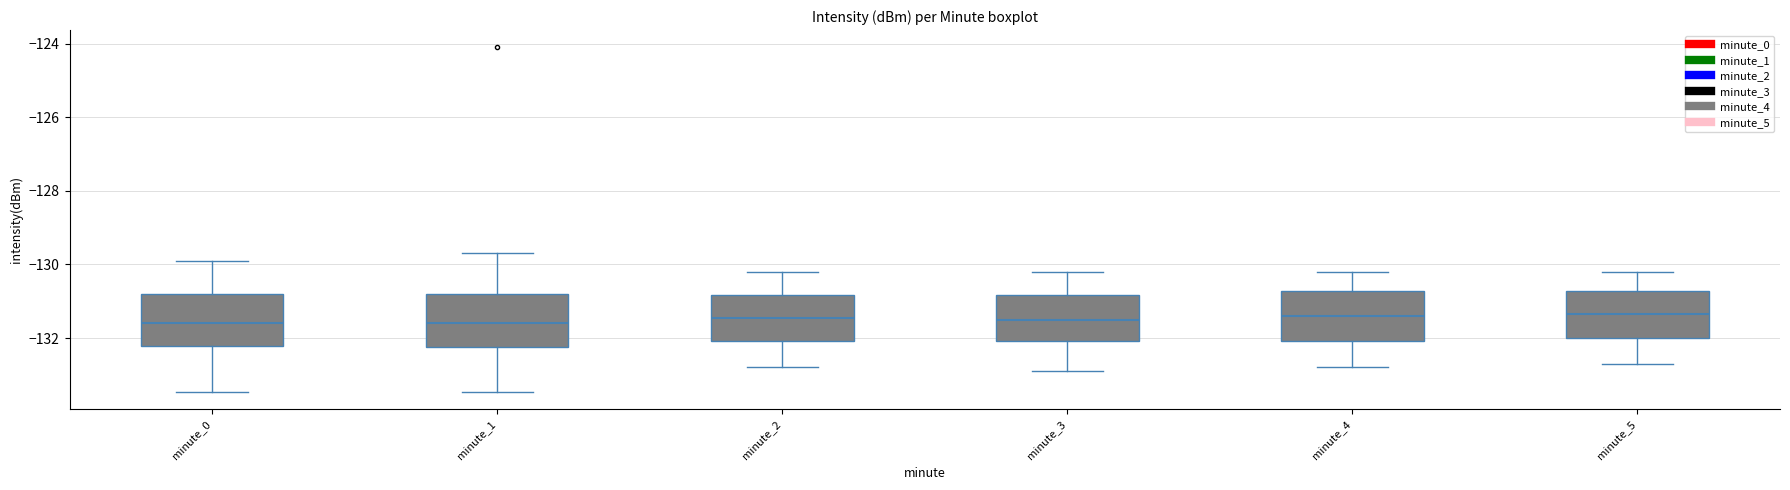

Where is the upper edge of the box for minute_3 on the y-axis? The values are not printed on the chart, so give them approximately, as read against the axis.

-130.8